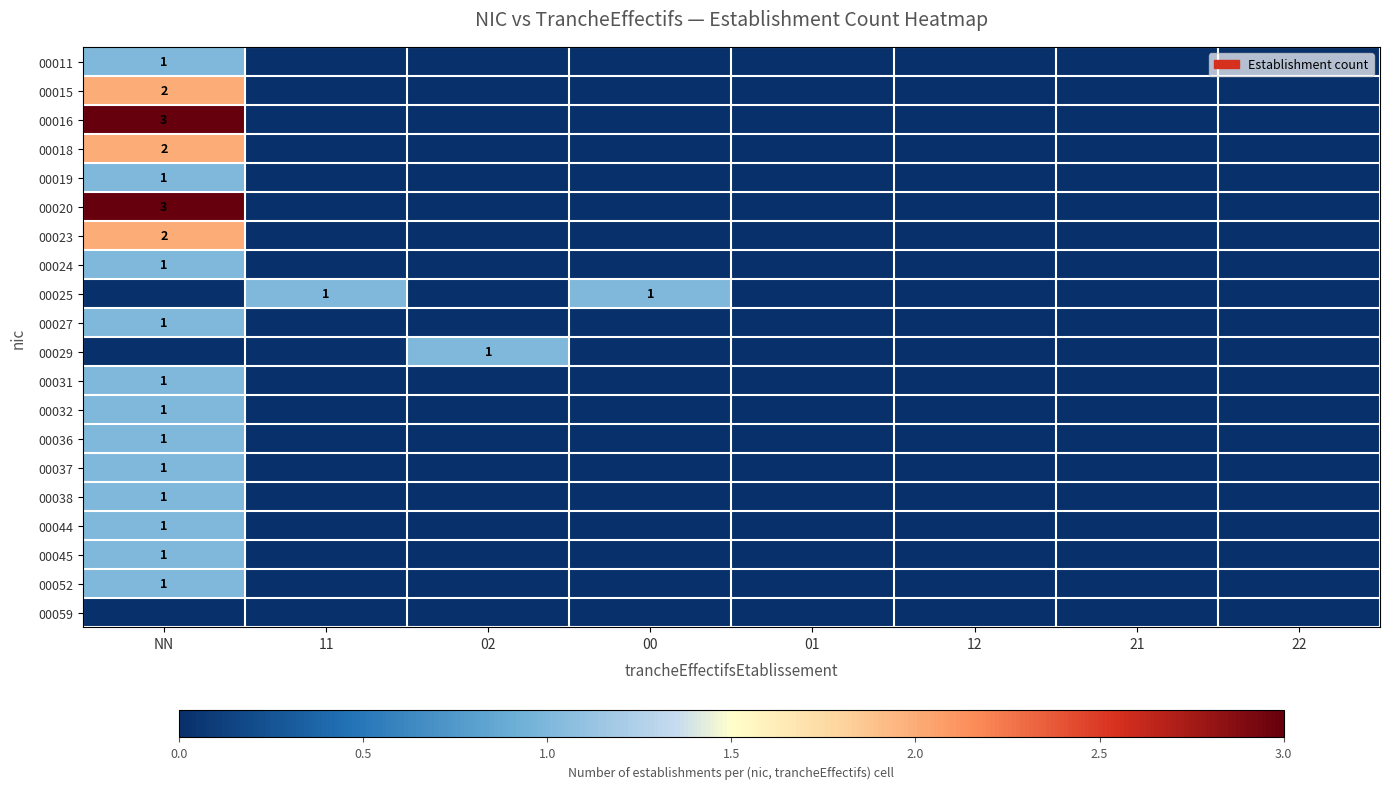

Where is 00036 nearest to the value 0?

11